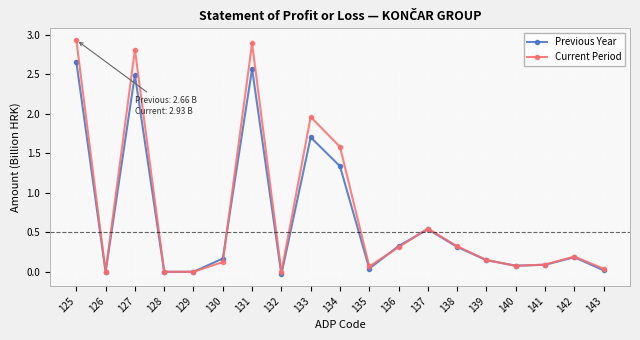

True or false: Current Period has a value of 0.2 at 142.

True